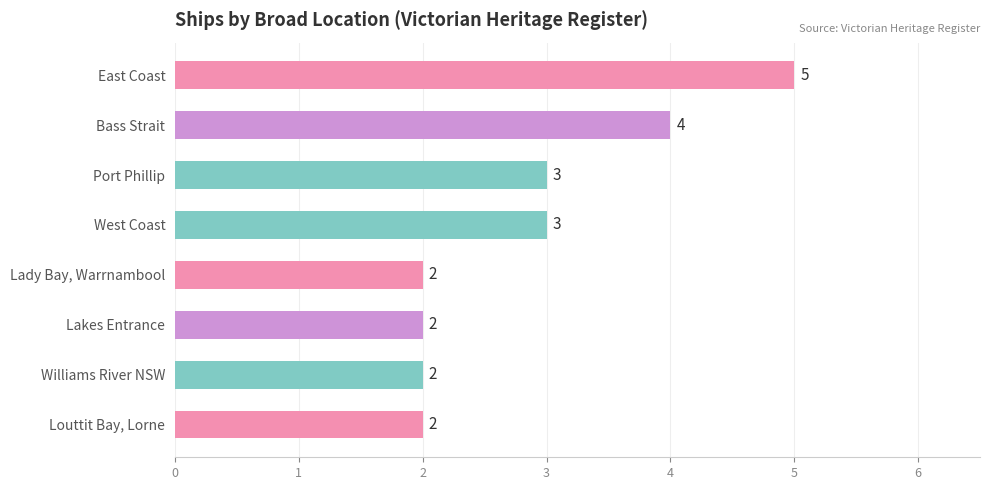

Between Louttit Bay, Lorne and East Coast, which is larger?

East Coast